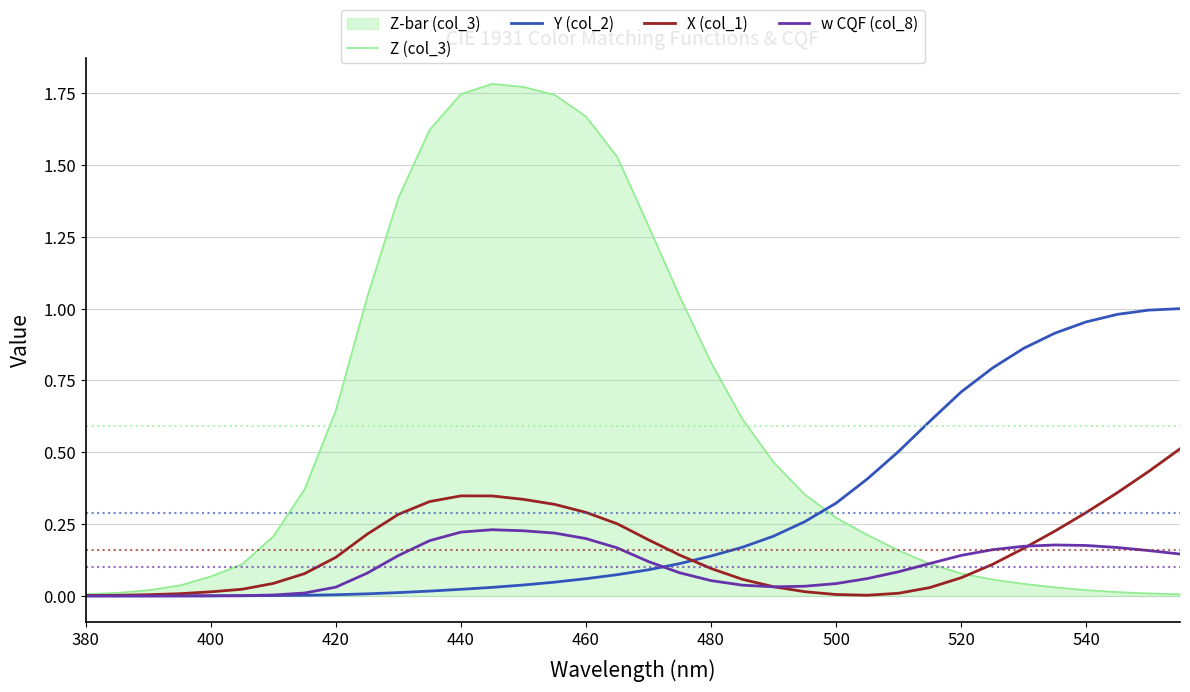

Reading left to right, transcribe all the data shown in this chart.

Z (col_3): 0.0	0.0	0.0	0.0	0.1	0.1	0.2	0.4	0.6	1.0	1.4	1.6	1.7	1.8	1.8	1.7	1.7	1.5	1.3	1.0	0.8	0.6	0.5	0.4	0.3	0.2	0.2	0.1	0.1	0.1	0.0	0.0	0.0	0.0	0.0	0.0
Y (col_2): 0.0	0.0	0.0	0.0	0.0	0.0	0.0	0.0	0.0	0.0	0.0	0.0	0.0	0.0	0.0	0.0	0.1	0.1	0.1	0.1	0.1	0.2	0.2	0.3	0.3	0.4	0.5	0.6	0.7	0.8	0.9	0.9	1.0	1.0	1.0	1.0
X (col_1): 0.0	0.0	0.0	0.0	0.0	0.0	0.0	0.1	0.1	0.2	0.3	0.3	0.3	0.3	0.3	0.3	0.3	0.3	0.2	0.1	0.1	0.1	0.0	0.0	0.0	0.0	0.0	0.0	0.1	0.1	0.2	0.2	0.3	0.4	0.4	0.5
w CQF (col_8): 0.0	0.0	0.0	0.0	0.0	0.0	0.0	0.0	0.0	0.1	0.1	0.2	0.2	0.2	0.2	0.2	0.2	0.2	0.1	0.1	0.1	0.0	0.0	0.0	0.0	0.1	0.1	0.1	0.1	0.2	0.2	0.2	0.2	0.2	0.2	0.1